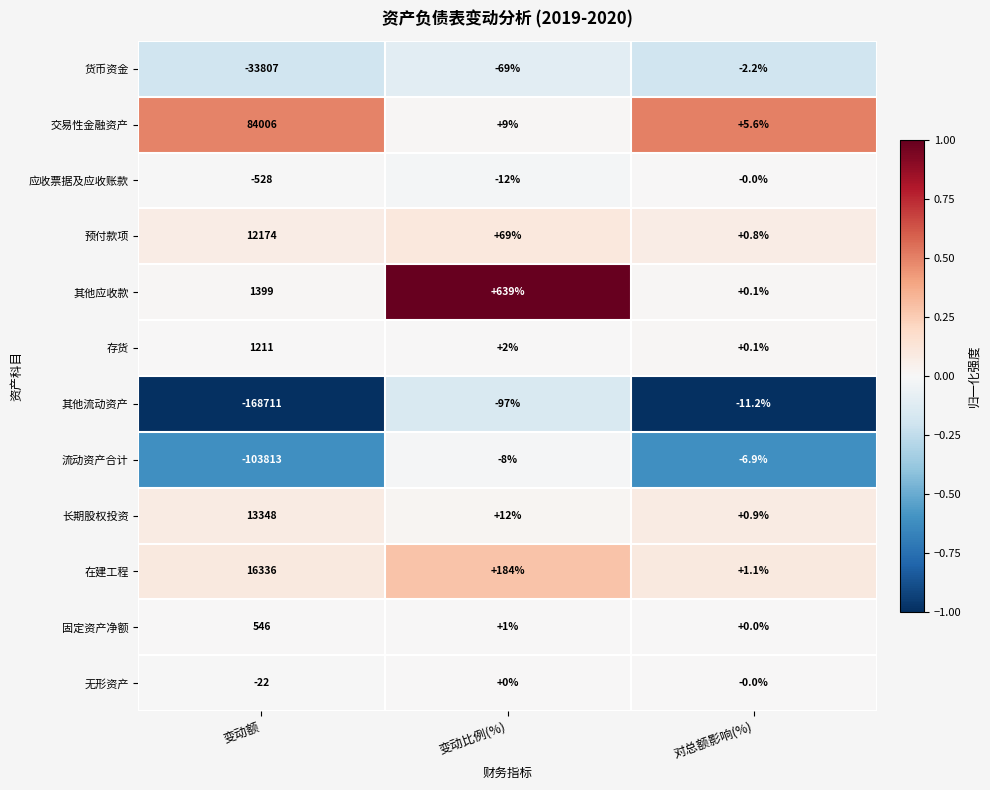

What is the sum of all 固定资产净额 values?

547.0